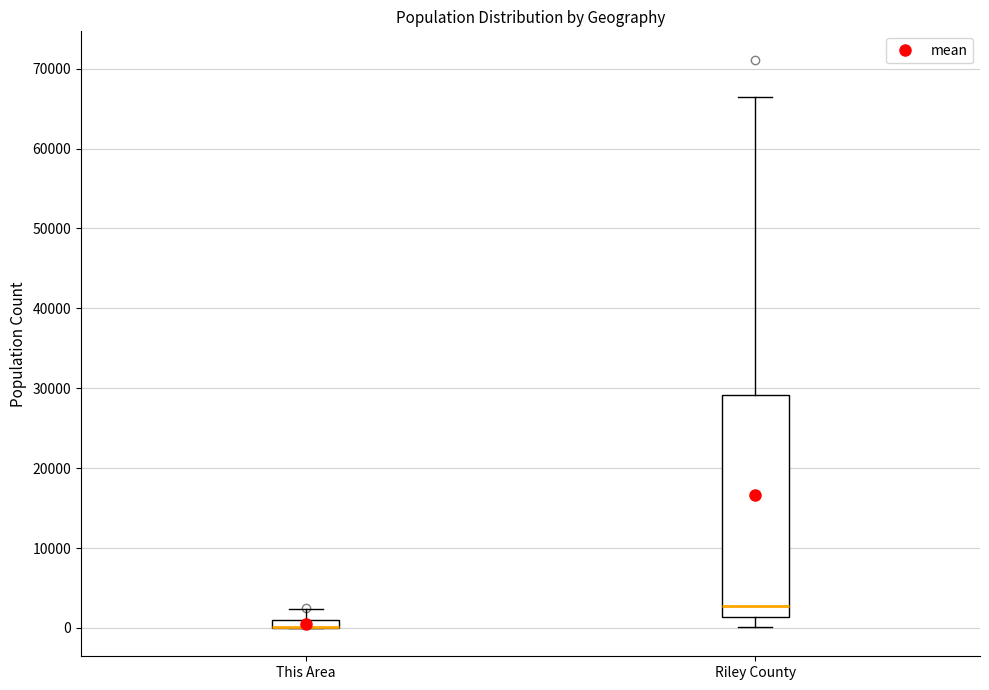

Where is the upper edge of the box for Riley County on the y-axis? The values are not printed on the chart, so give them approximately, as read against the axis.

29000